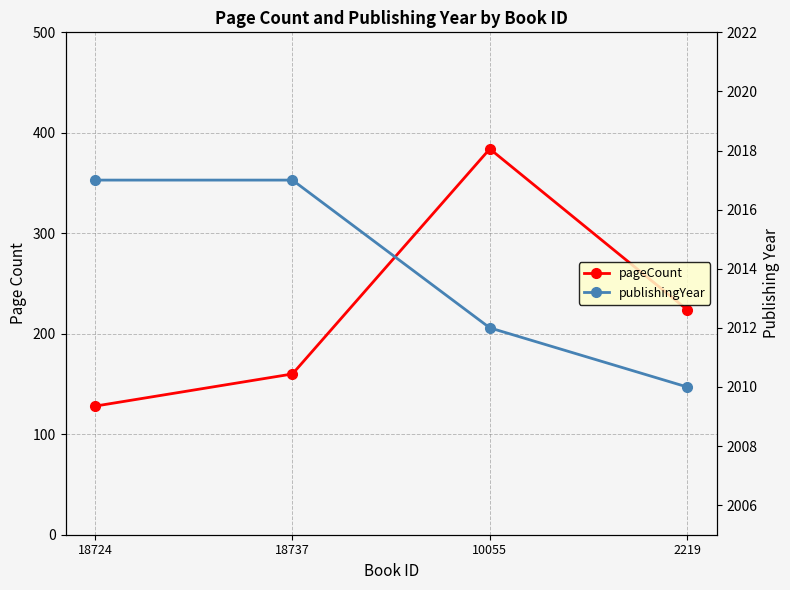

Reading left to right, what are all the values shown in this chart?

pageCount: 18724=128	18737=160	10055=384	2219=224
publishingYear: 18724=2017	18737=2017	10055=2012	2219=2010